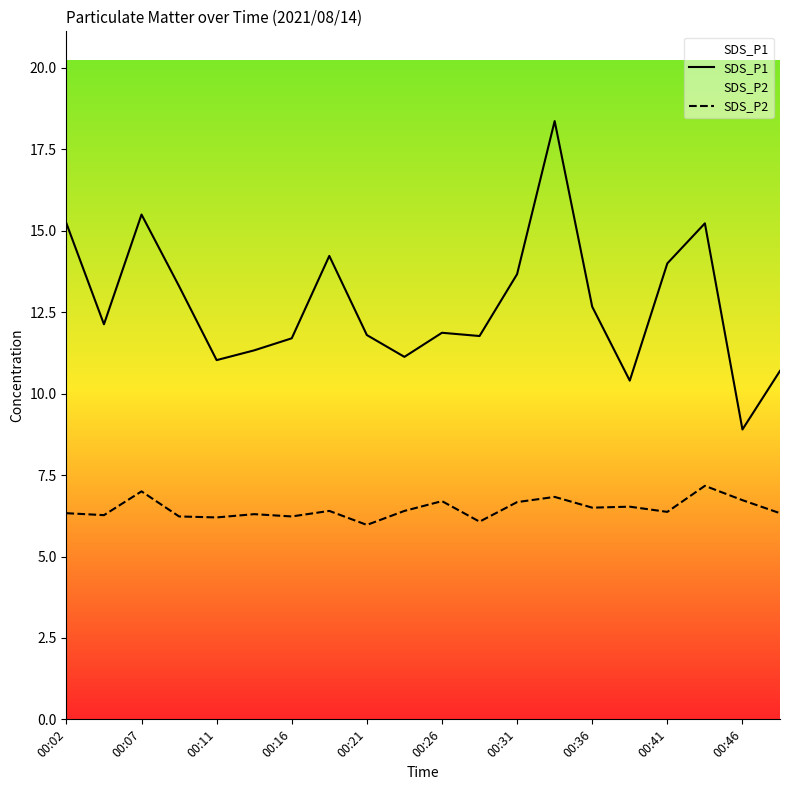

How many lines are shown in the chart?

2